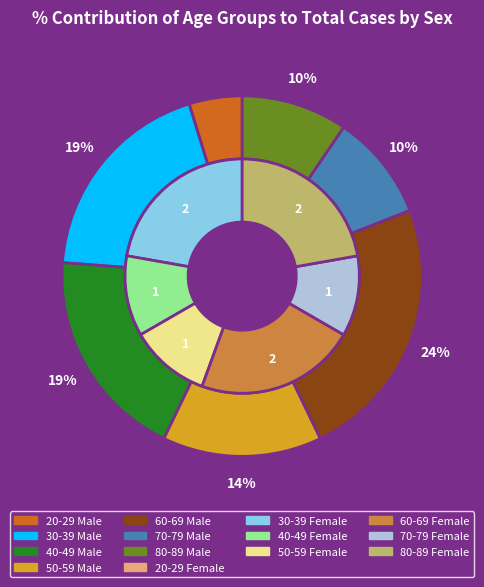

To the nearest percent, what portion does 60-69 represent?

24%